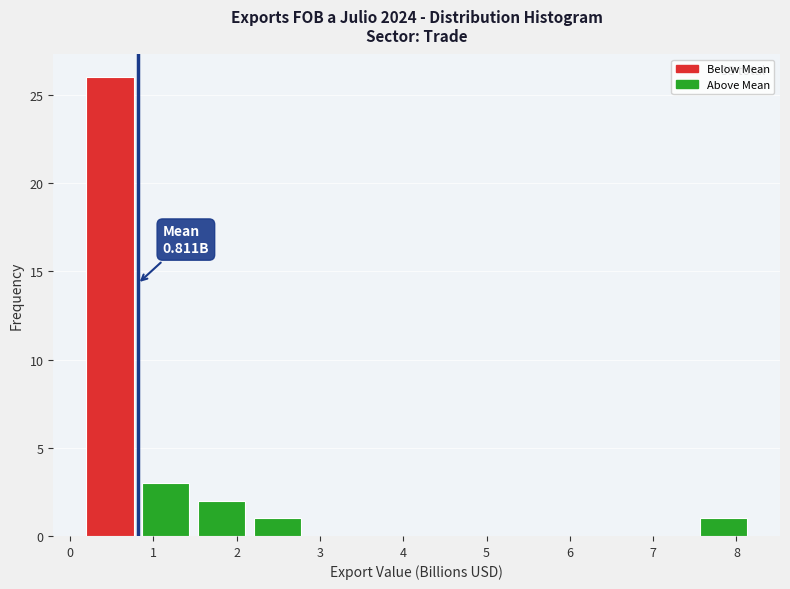

Over which range of the x-axis is the bar tallest?

0.1 to 0.8